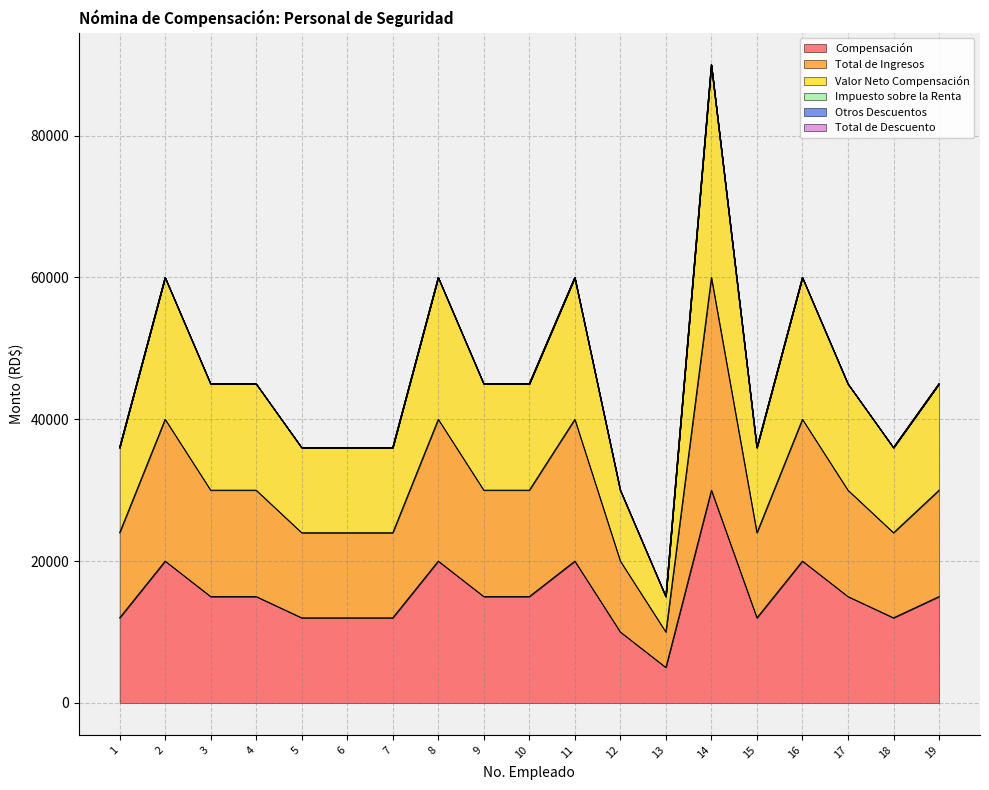

Does the chart display data point markers on the line(s)?

No